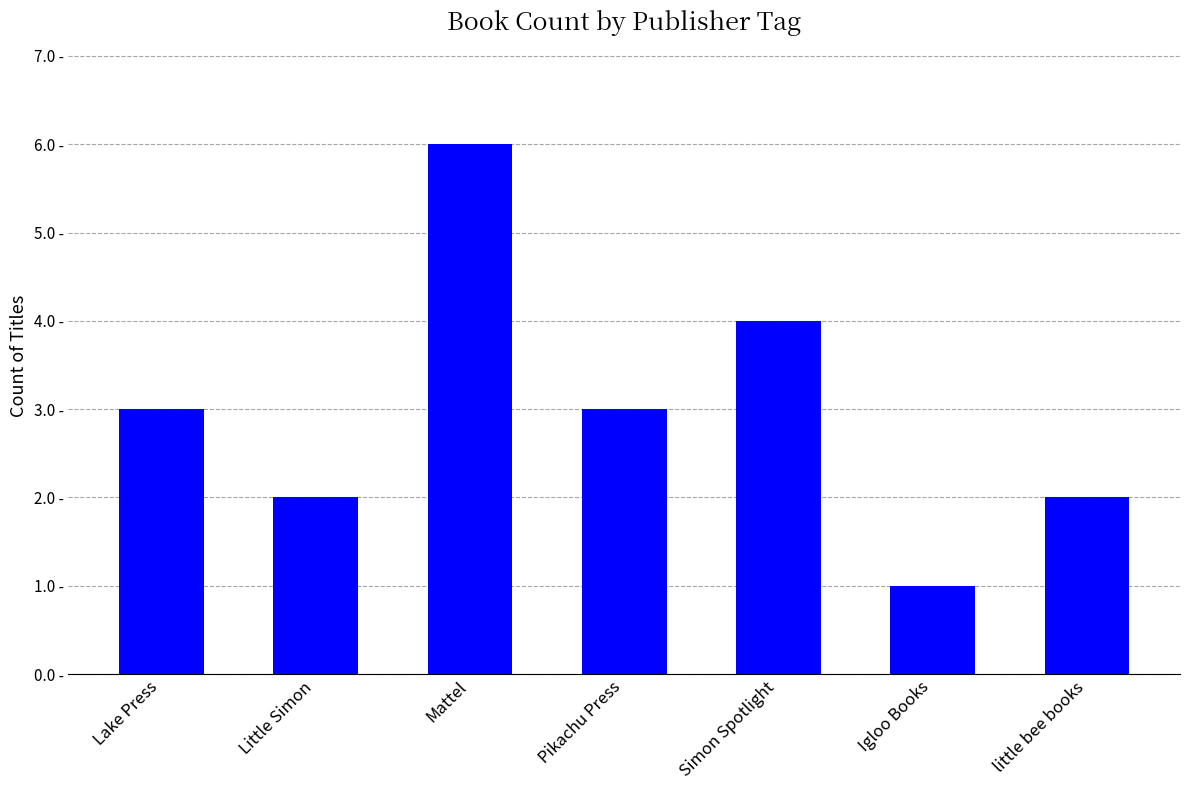

What is the ratio of the value at Mattel to the value at Simon Spotlight?

1.5